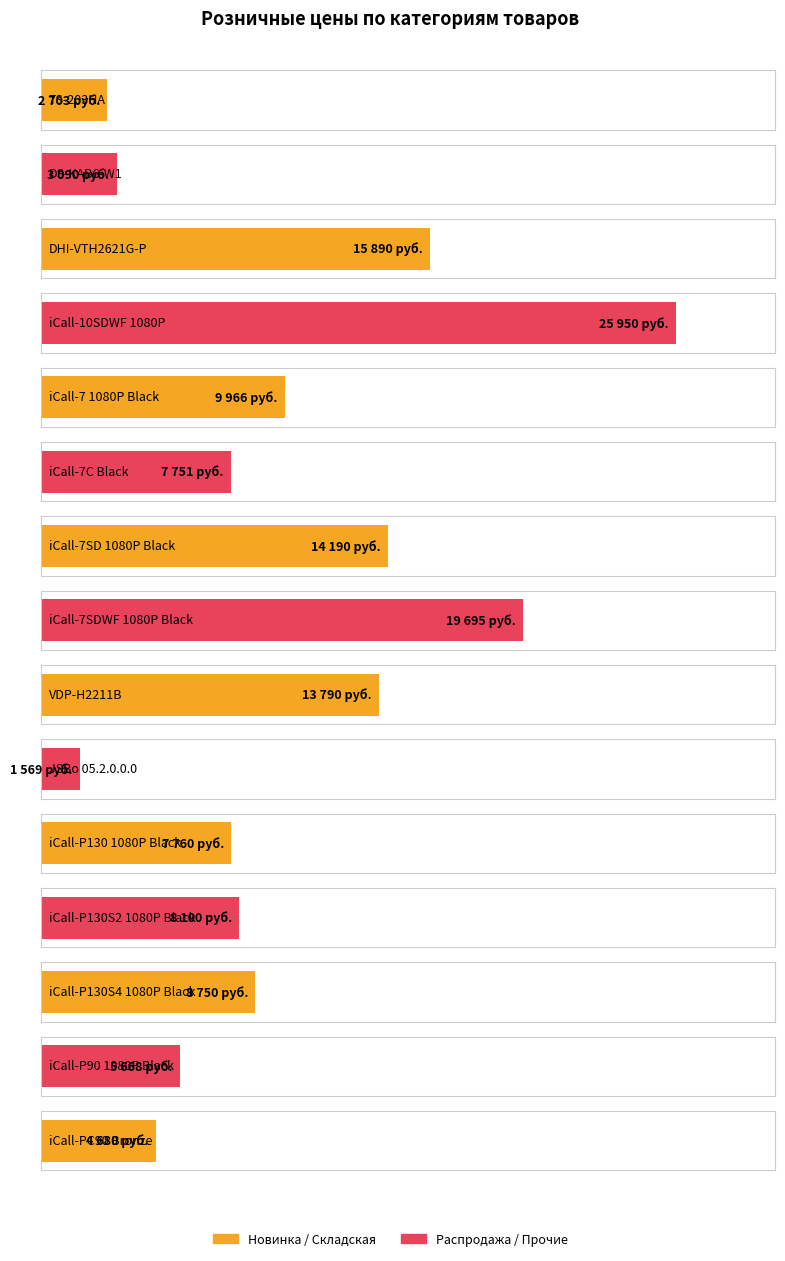

Which label corresponds to the smallest value in the chart?

JSBo 05.2.0.0.0